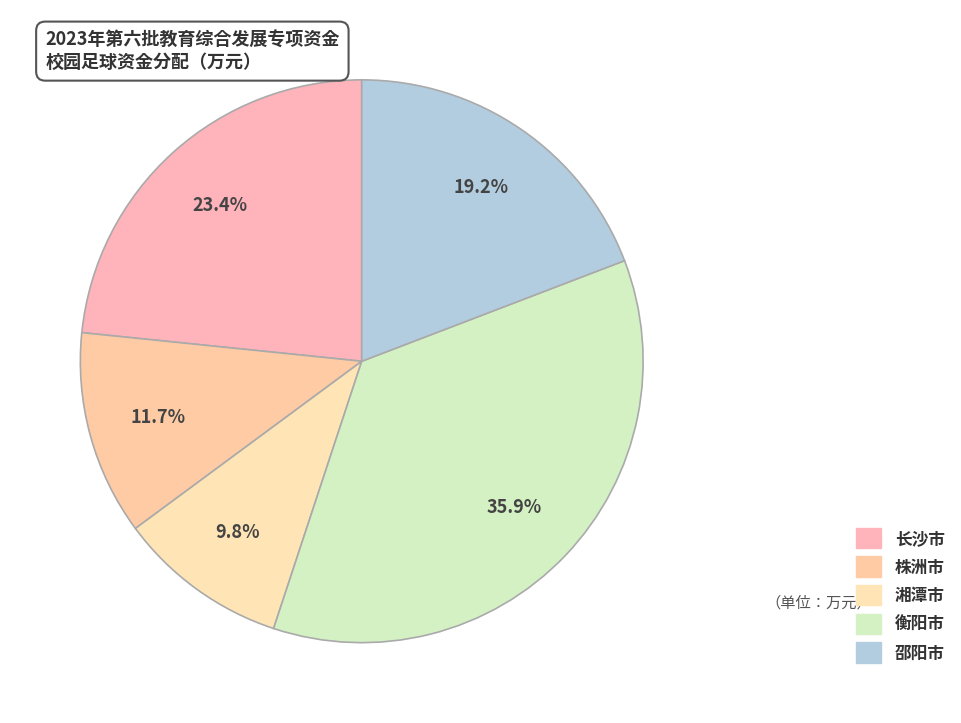

Which category has the biggest portion of the pie?

衡阳市